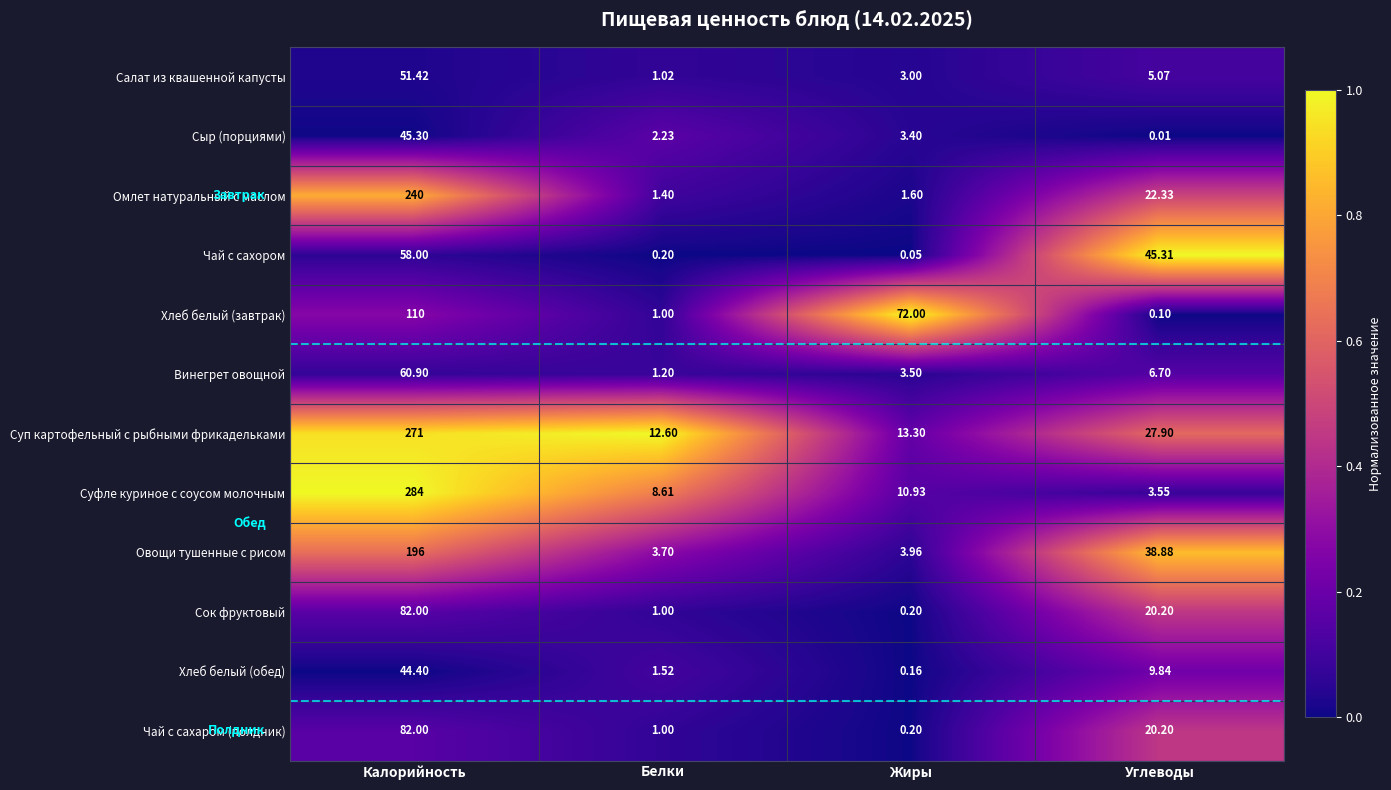

At which category is the sum across all series the highest?

Калорийность